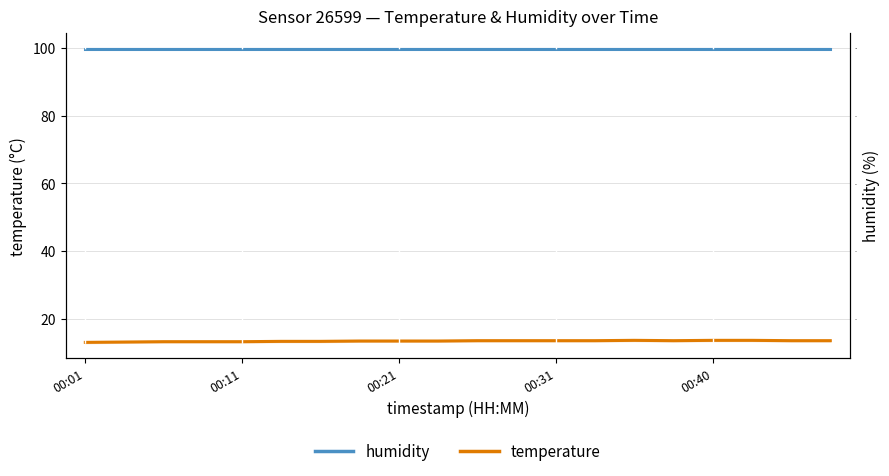

Does the chart have visible grid lines?

Yes